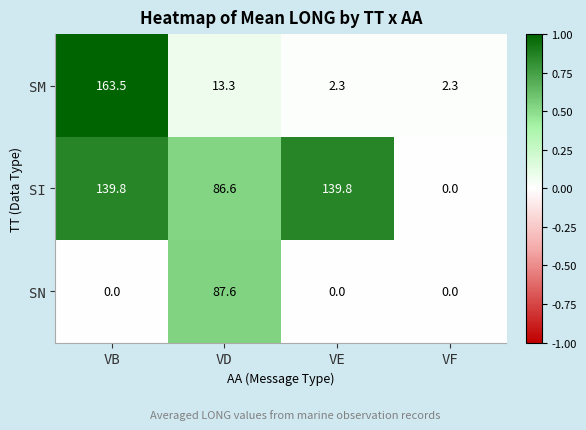

Reading left to right, what are all the values shown in this chart?

SM: 163.5	13.3	2.3	2.3
SI: 139.8	86.6	139.8	0.0
SN: 0.0	87.6	0.0	0.0